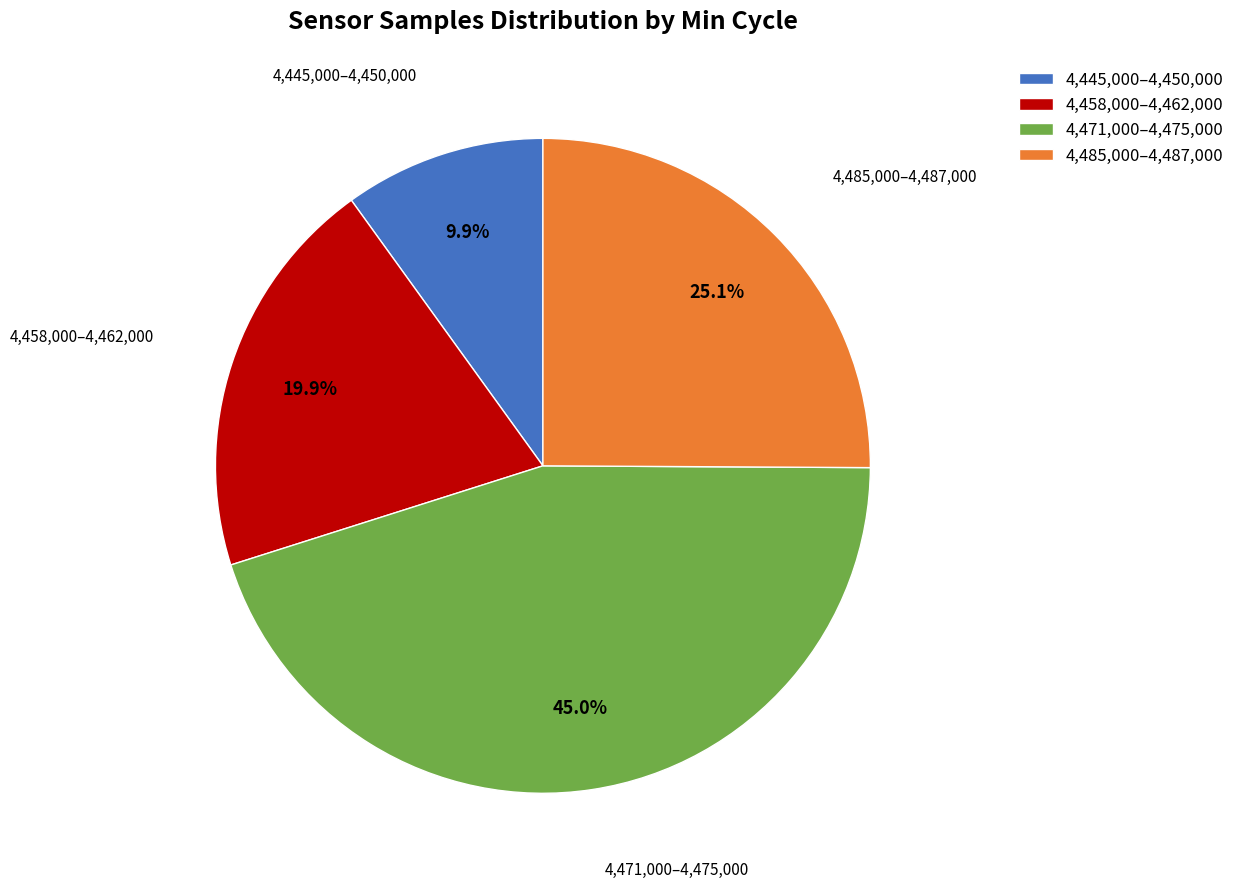

How many slices are in this pie chart?

4